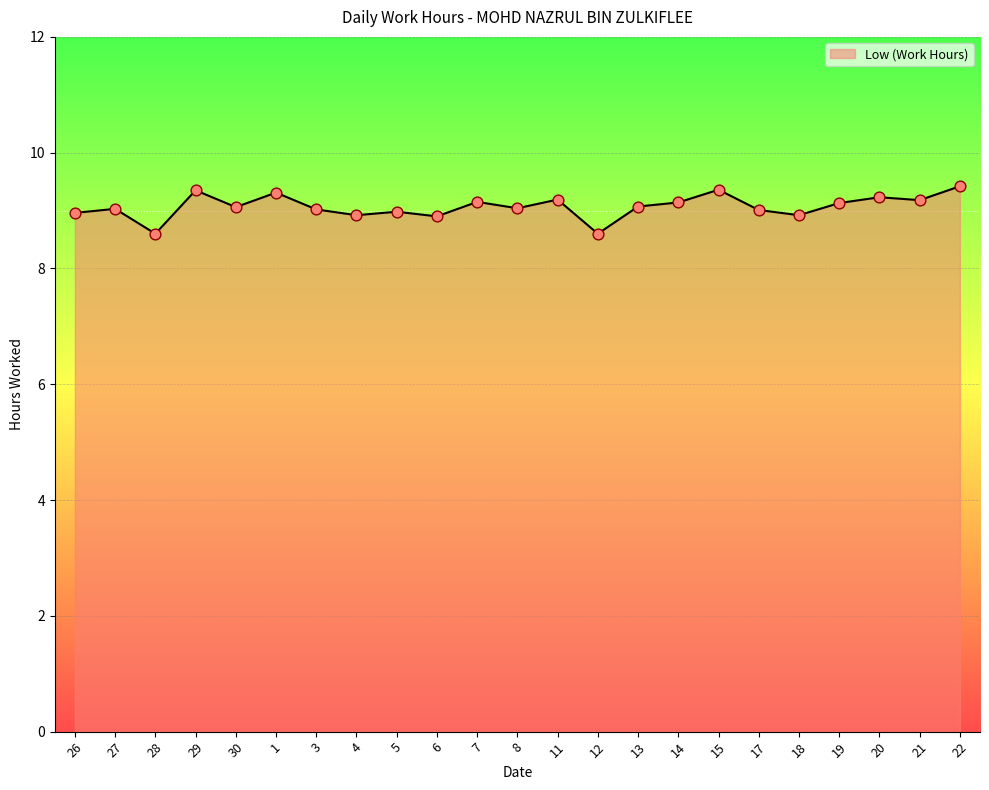

What is the change in value from 6 to 11?

+0.3